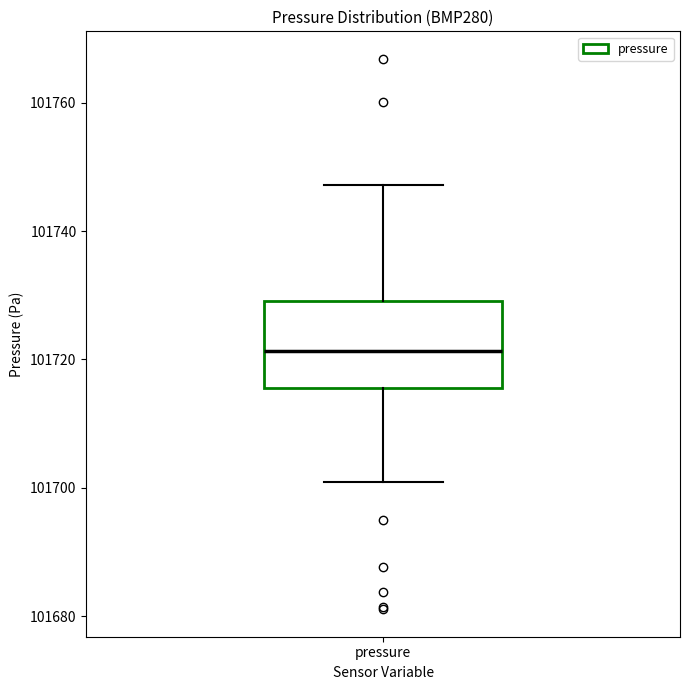

Read this box plot against the y-axis: the position of the median line, the range covered by the box, and the ends of both whiskers. The values are not printed on the chart, so give them approximately, as read against the axis.

median 101722, box 101716 to 101730, whiskers 101700 to 101748